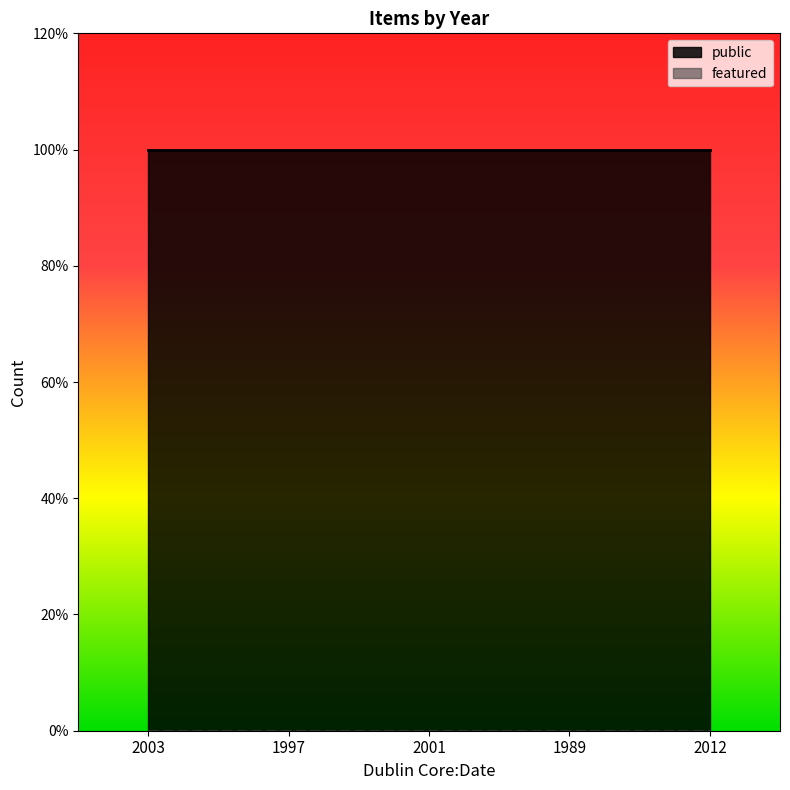

Rank the series by their average value, from lowest to highest.

featured, public